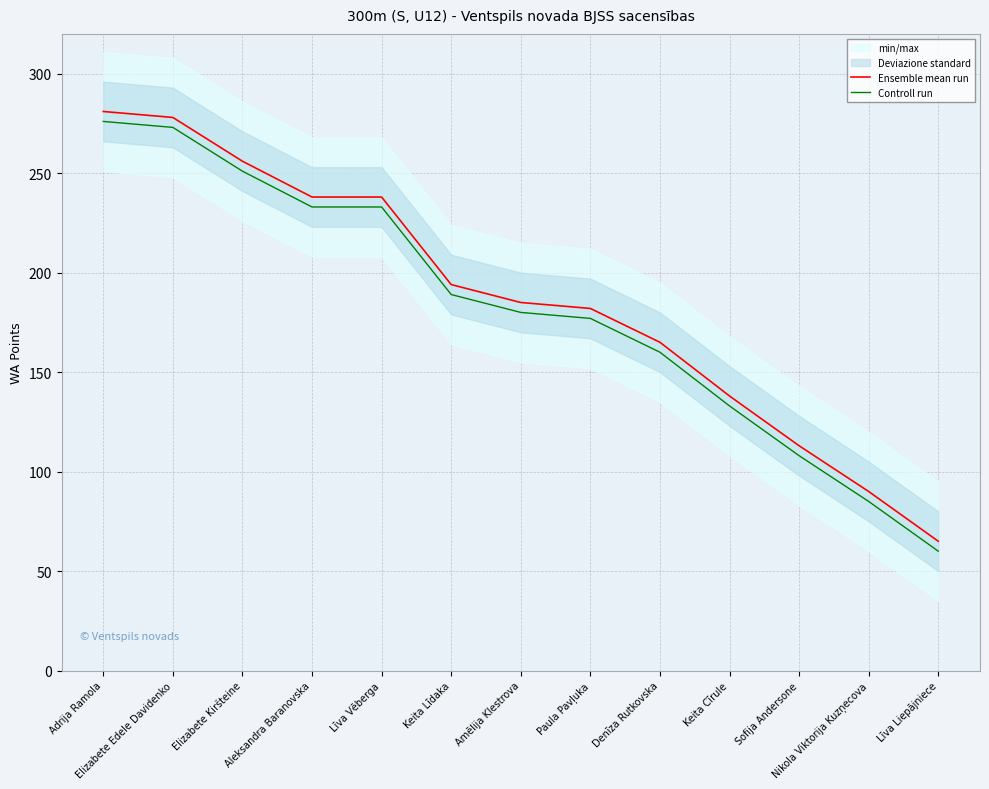

What is the label of the 3rd point from the left?

Elizabete Kiršteine